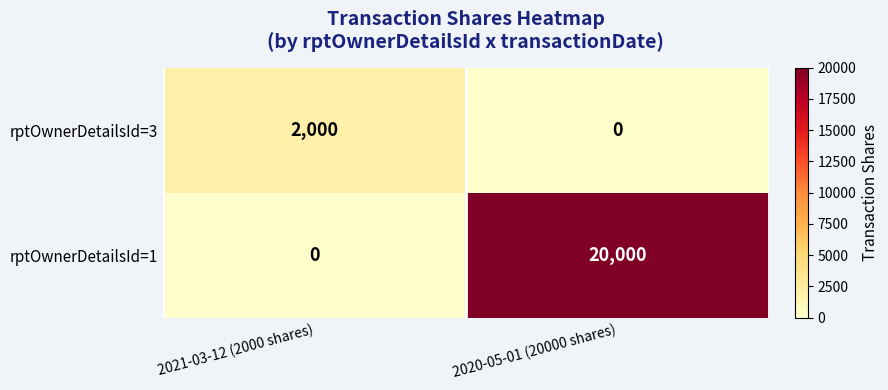

Reading left to right, transcribe all the data shown in this chart.

rptOwnerDetailsId=3: 2021-03-12 (2000 shares)=2000	2020-05-01 (20000 shares)=0
rptOwnerDetailsId=1: 2021-03-12 (2000 shares)=0	2020-05-01 (20000 shares)=20000